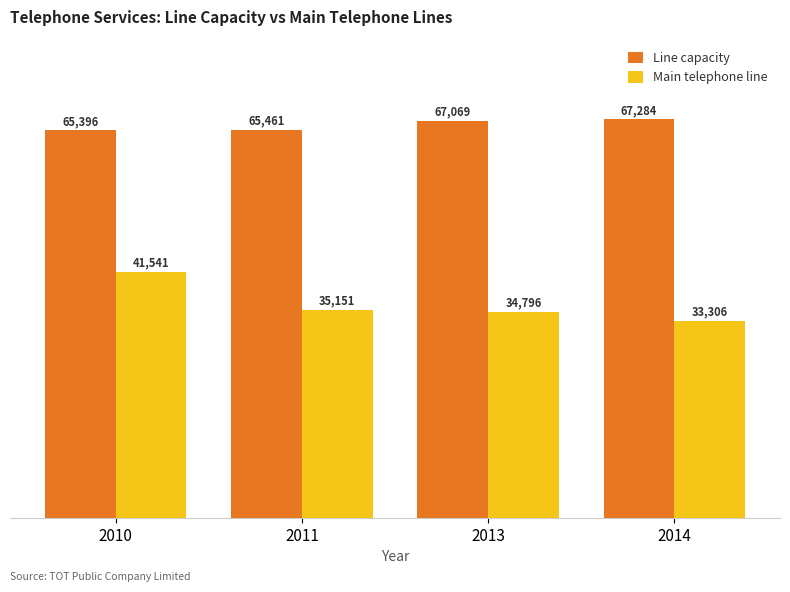

True or false: Main telephone line has a value of 27626 at 2010.

False